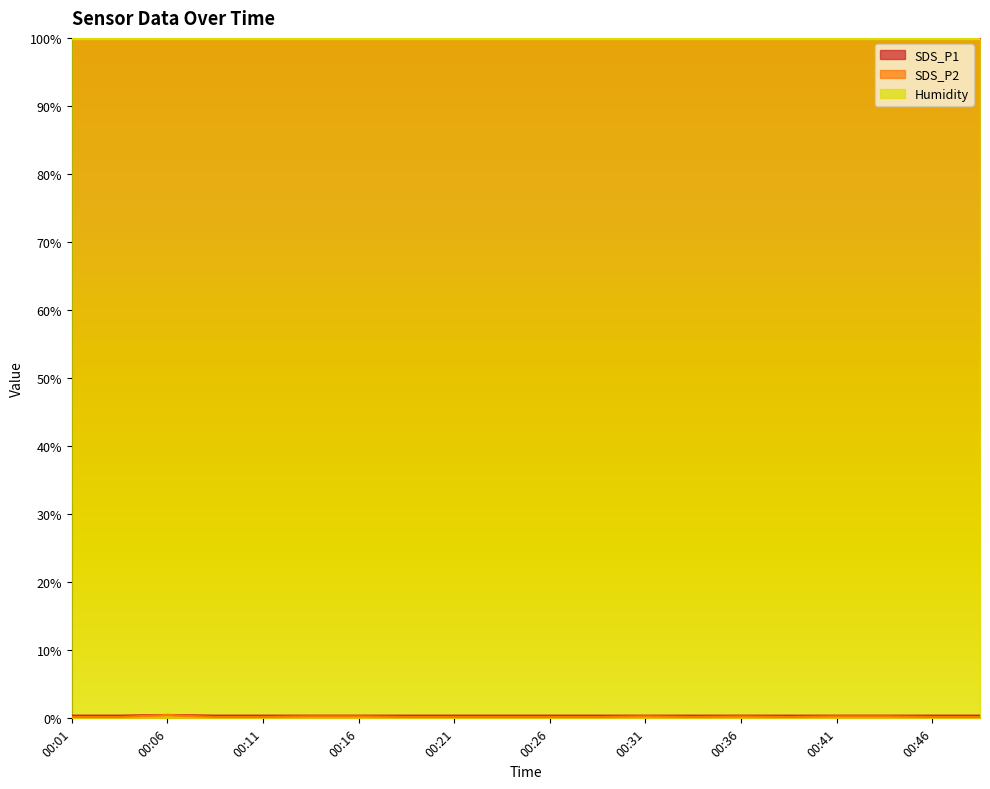

Which series has the largest total across all categories?

Humidity